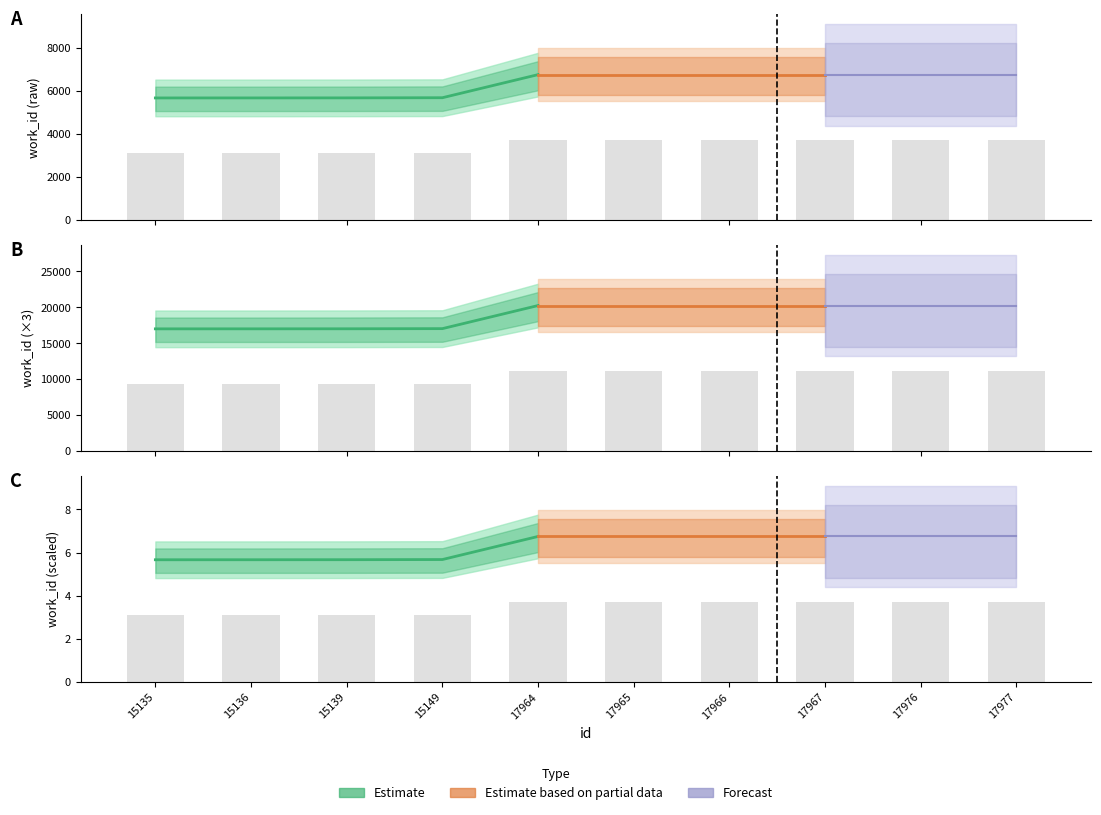

What is the value of the 10th bar from the left?

3.7